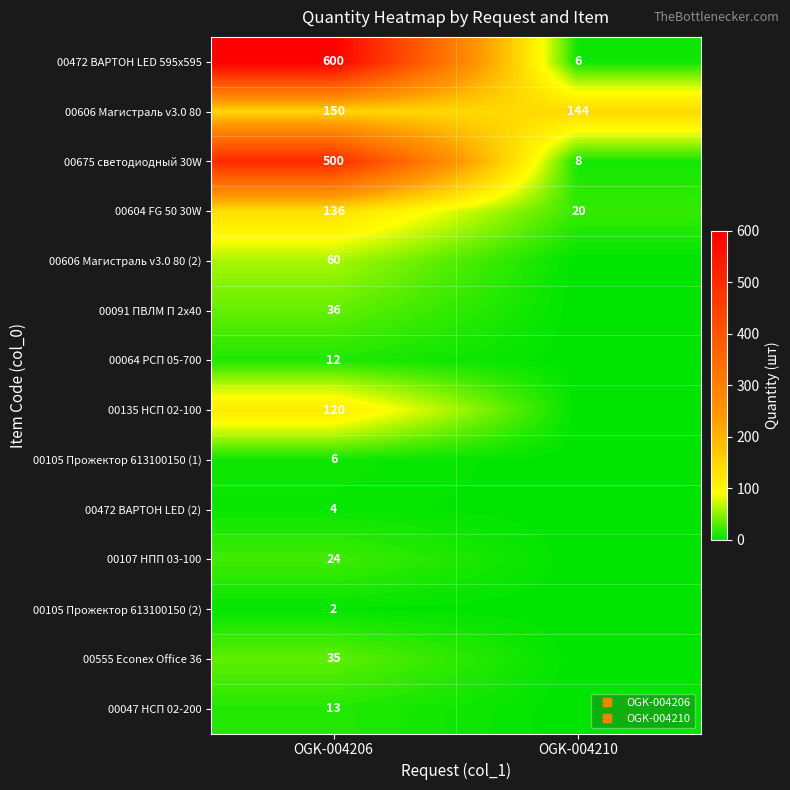

Where is 00105 Прожектор 613100150 (1) nearest to the value 3?

OGK-004206